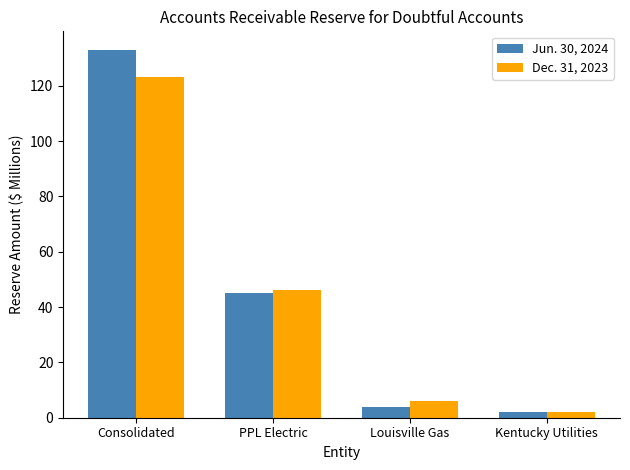

List the labels in order of Jun. 30, 2024 value, smallest first.

Kentucky Utilities, Louisville Gas, PPL Electric, Consolidated